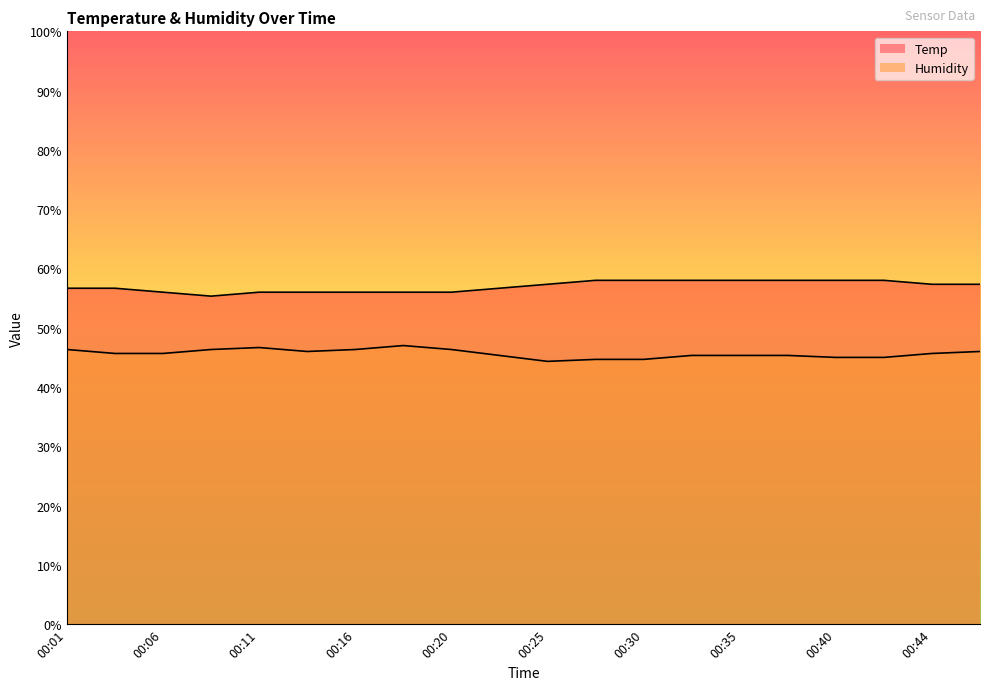

What is the value of the Temp point at the 14th from the left?

58.0